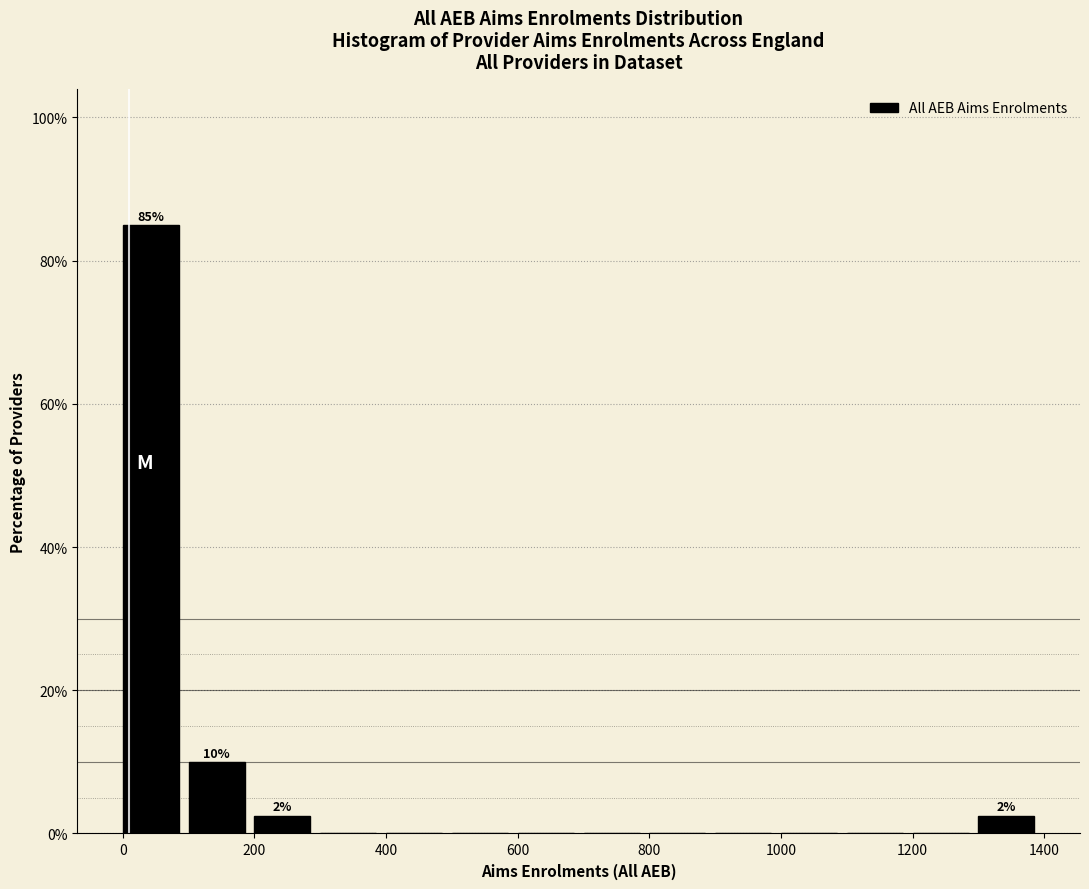

Over which range of the x-axis is the bar tallest?

0 to 100